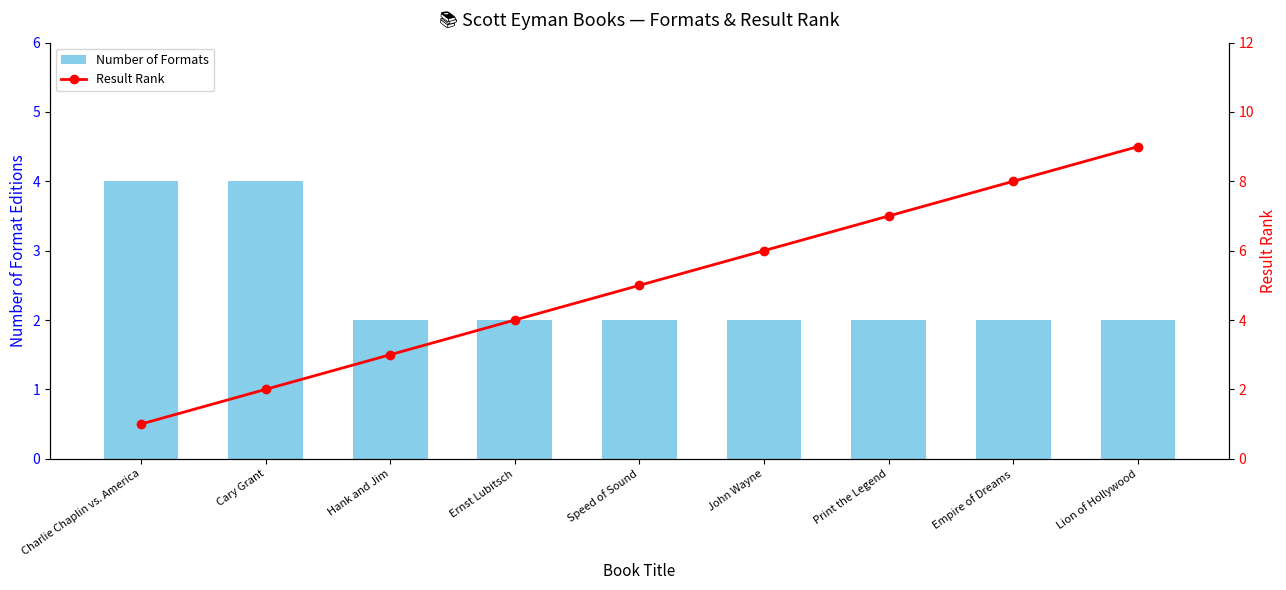

Where is Number of Formats nearest to the value 3?

Charlie Chaplin vs. America